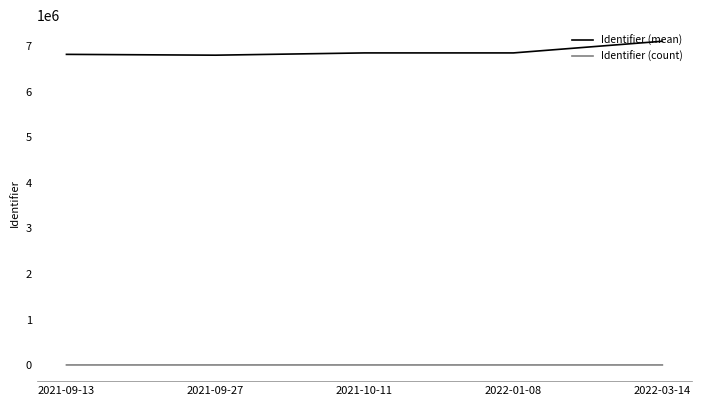

What are all the series names shown in the legend?

Identifier (mean), Identifier (count)